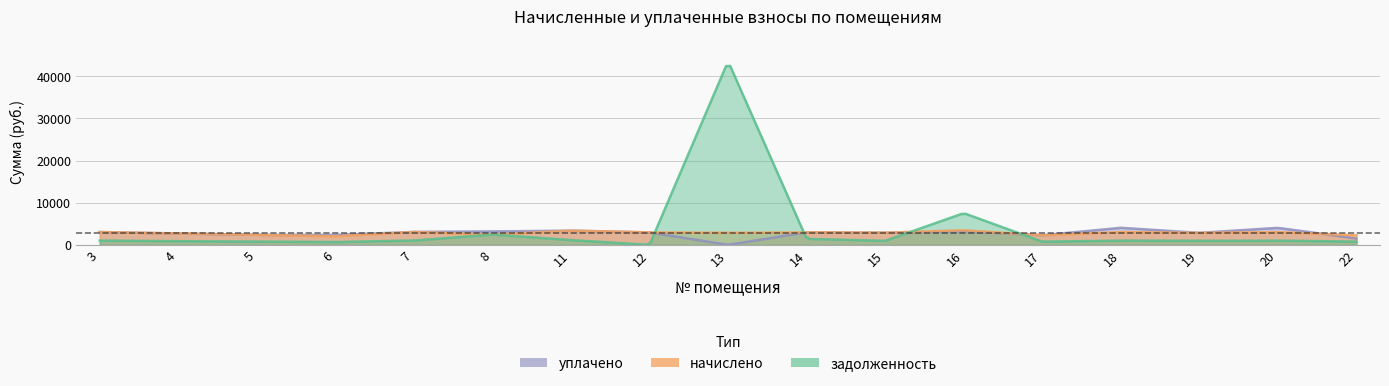

What is the value of the задолженность point at the 16th from the left?

1009.5